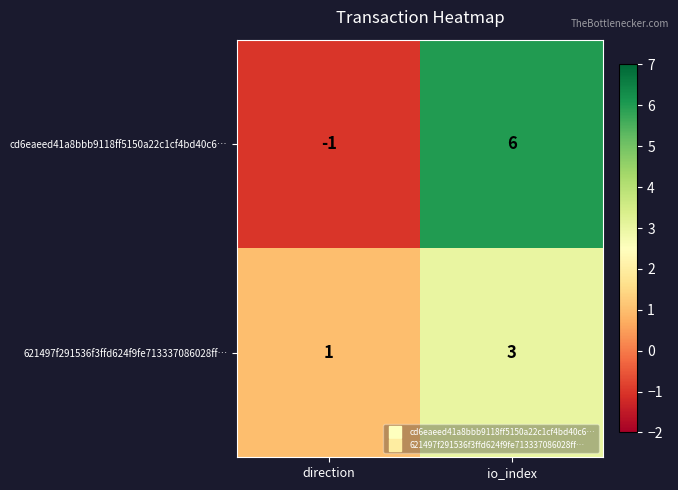

What is the difference between the maximum and minimum values in the cd6eaeed41a8bbb9118ff5150a22c1cf4bd40c6… series?

7